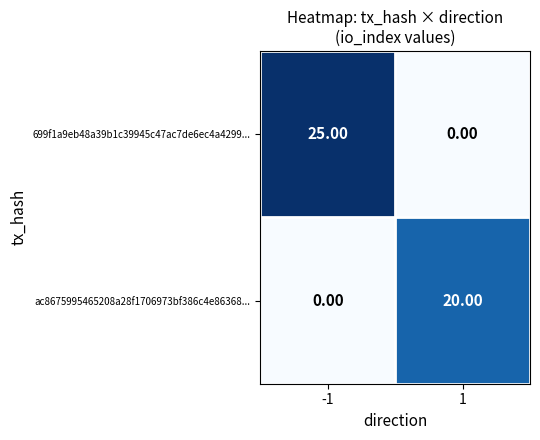

Which label corresponds to the largest value in the chart?

-1